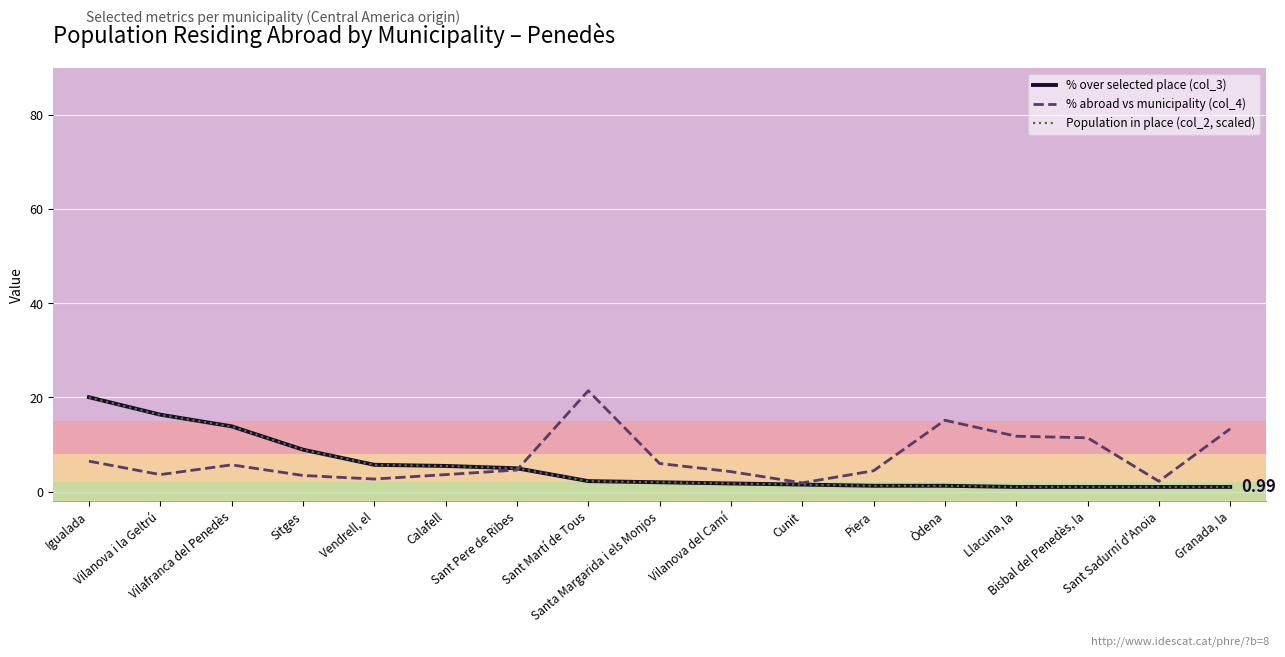

Where does the Population in place (col_2, scaled) series first go above 1?

Igualada